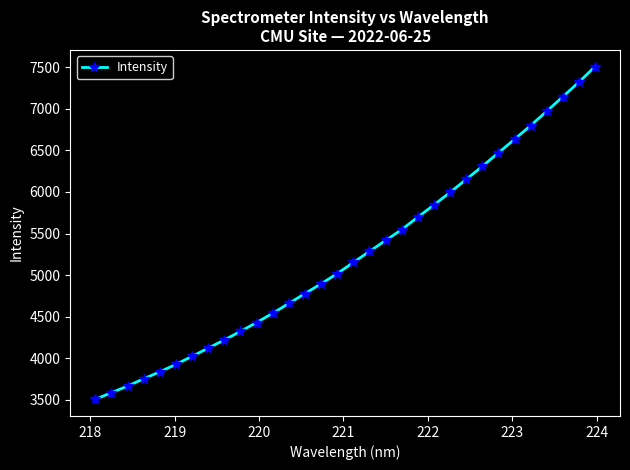

What is the difference between the maximum and minimum values?

4001.7